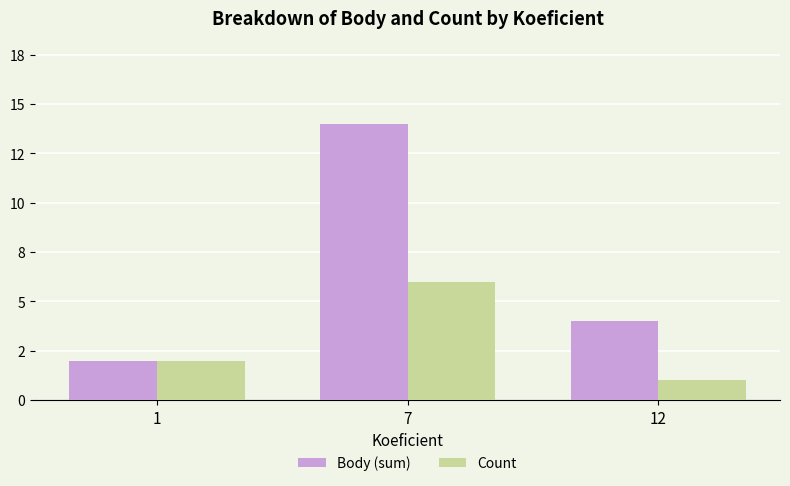

Reading right to left, list all the values displayed in this chart.

Body (sum): 12=4	7=14	1=2
Count: 12=1	7=6	1=2